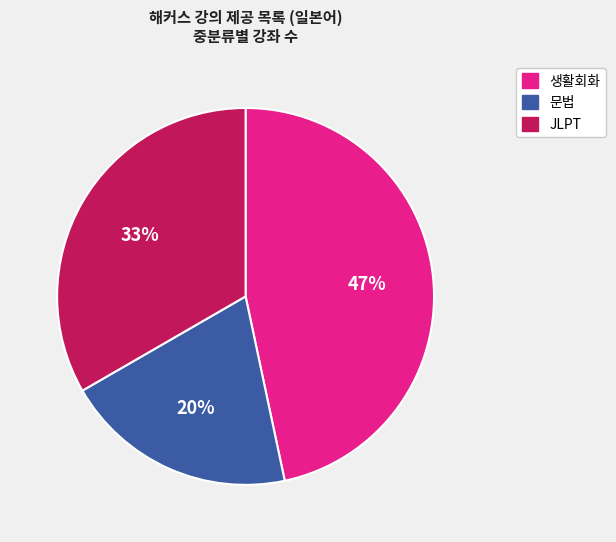

Rank the categories by value from lowest to highest.

문법, JLPT, 생활회화